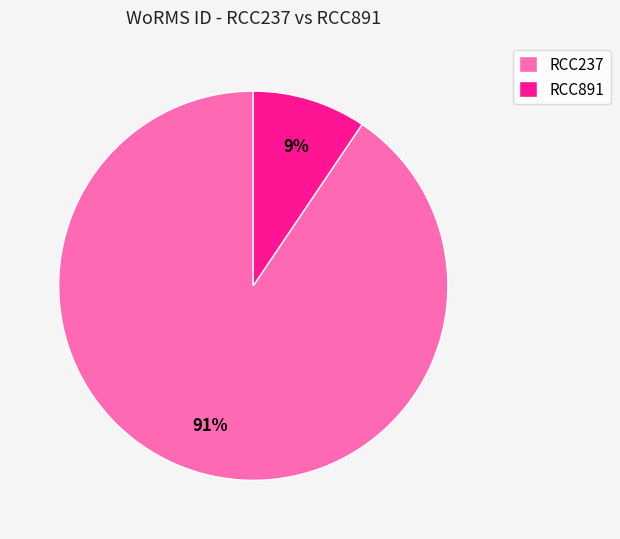

Which category has the smallest portion of the pie?

RCC891